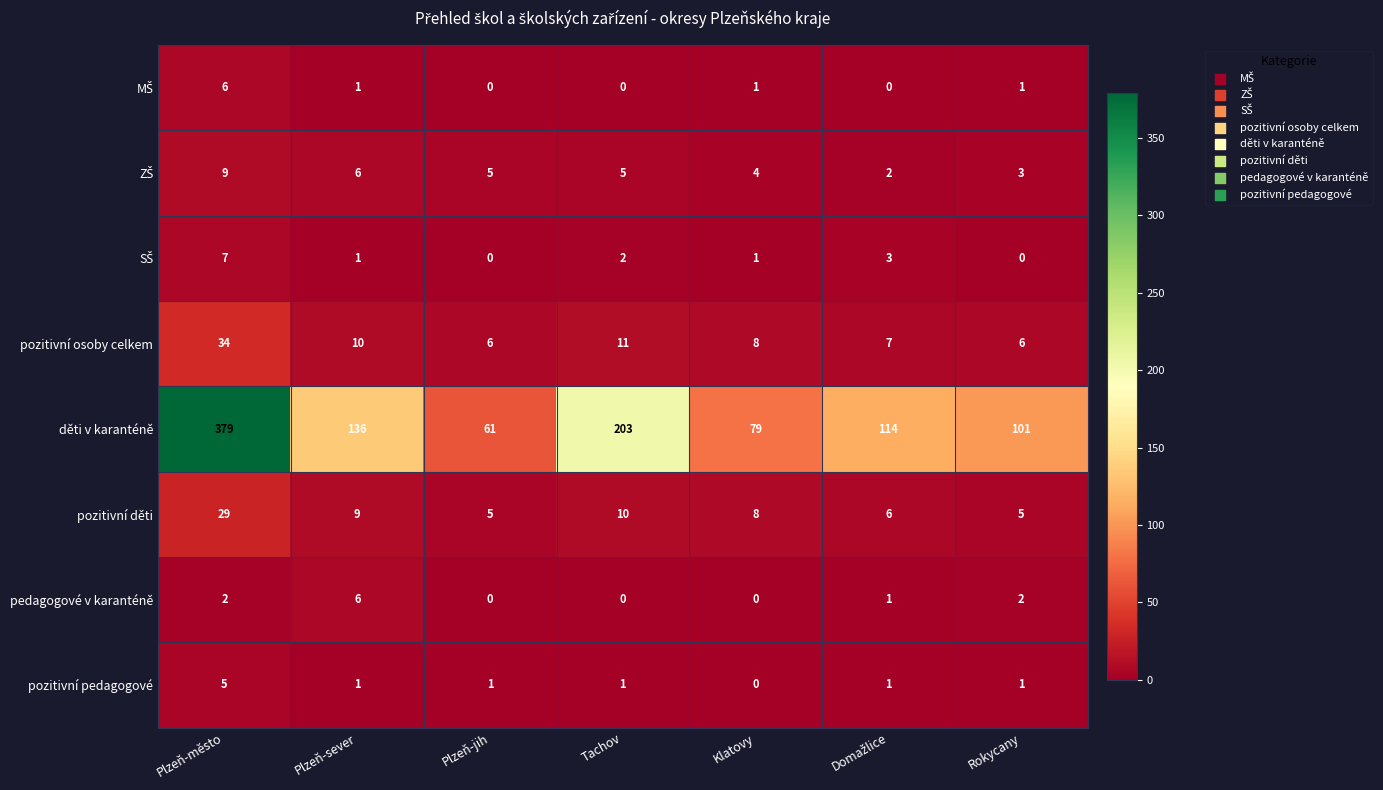

Count the pozitivní pedagogové values in the range 1 to 2.

5